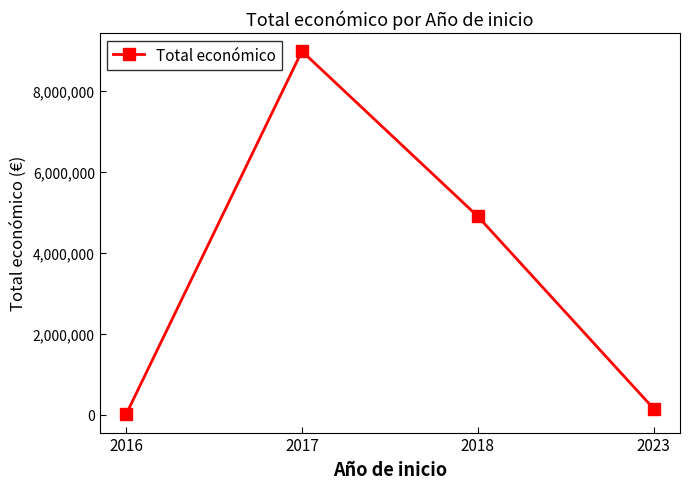

True or false: the data shows 8980589 at 2017.

True